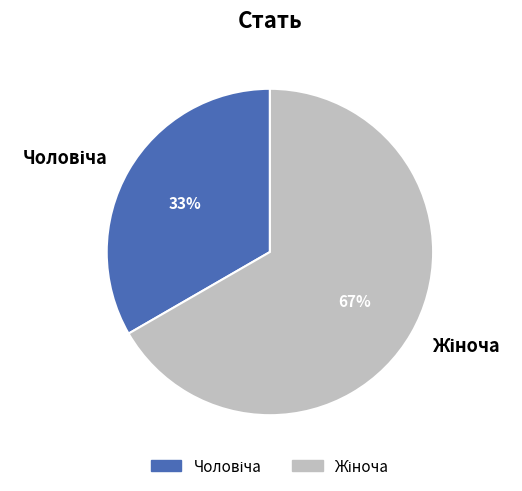

Is there any slice that represents more than half of the pie?

Yes